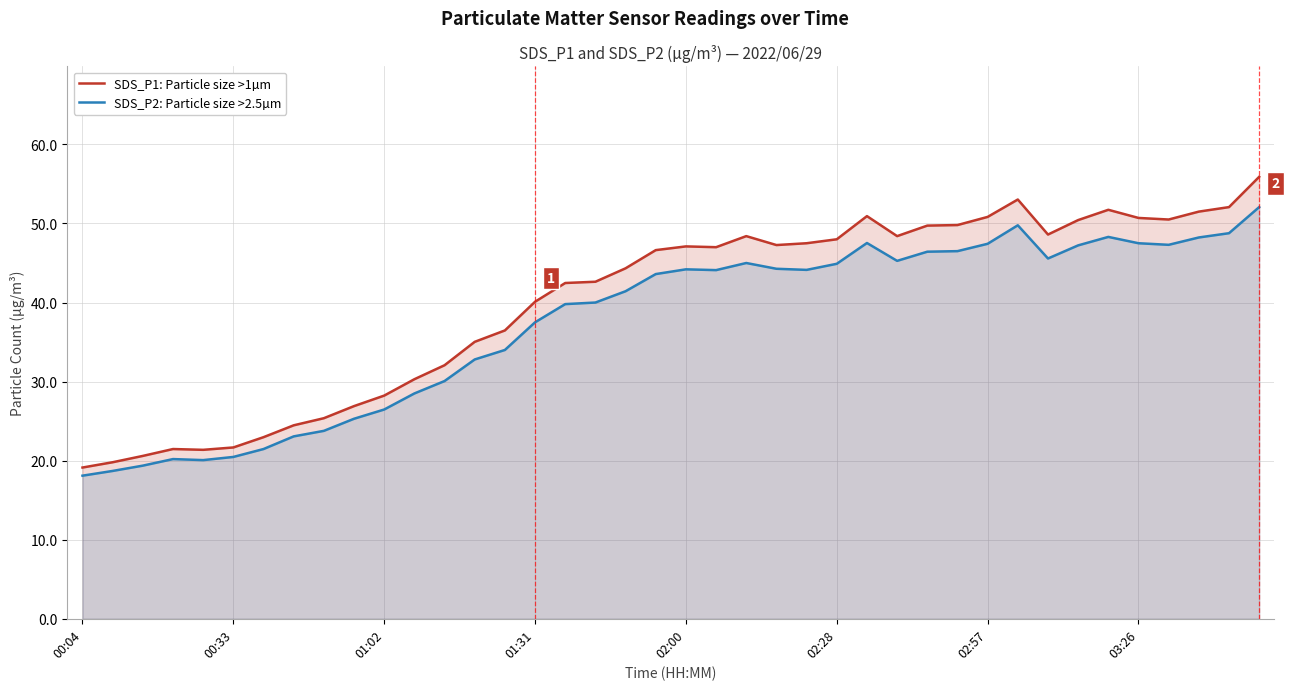

Which series has the widest spread of values?

SDS_P1: Particle size >1µm